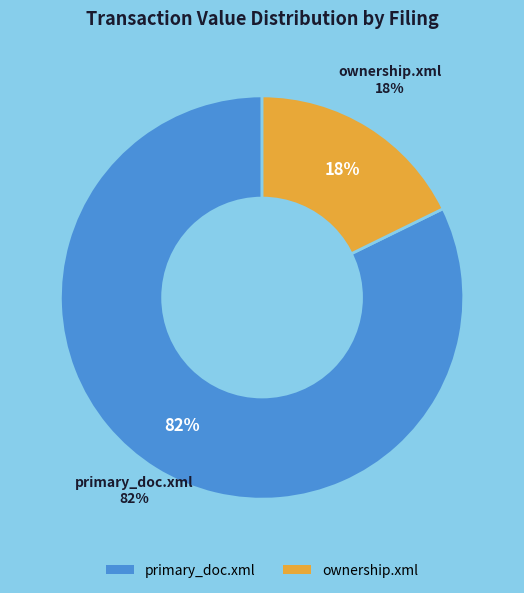

What is the change in value from primary_doc.xml to ownership.xml?

-1673654